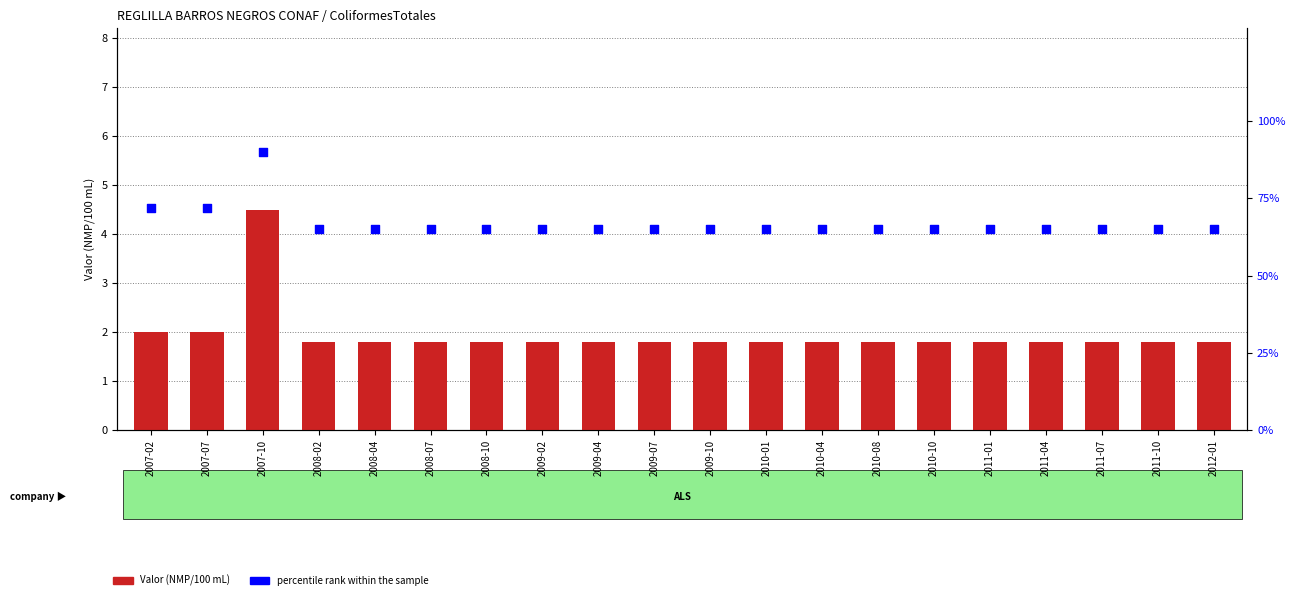

Which series contains the highest Y value?

percentile rank within the sample